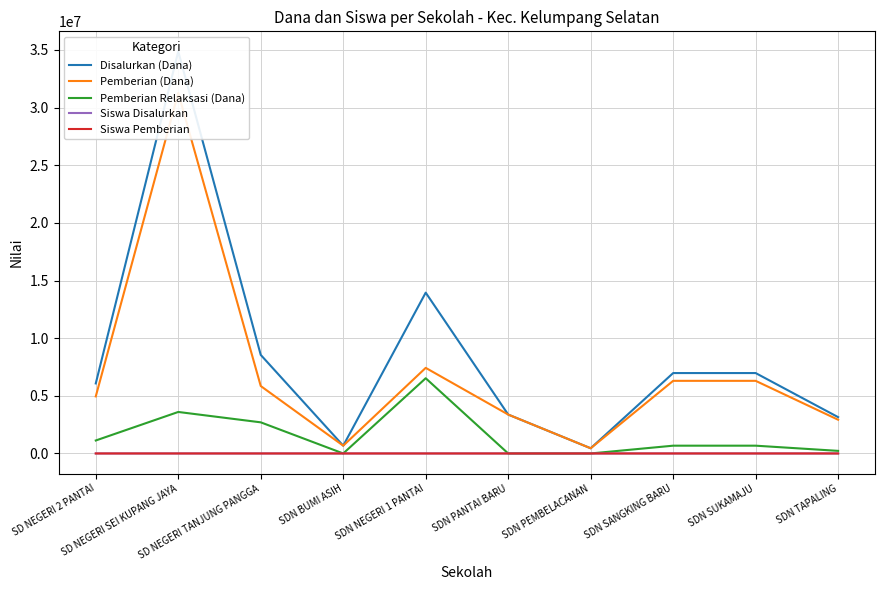

How many lines are shown in the chart?

5